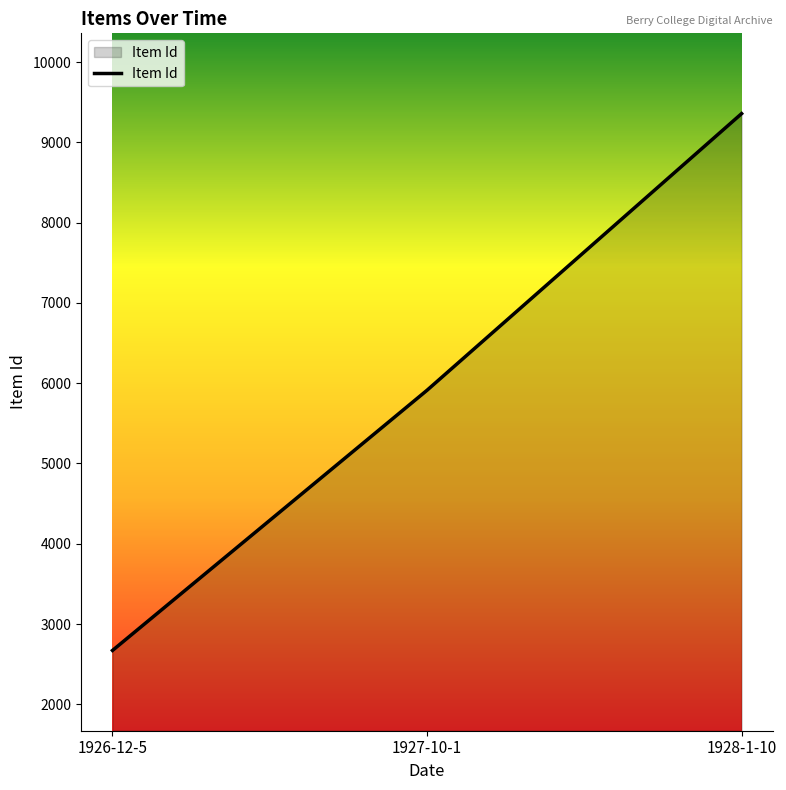

How many values are between 2671 and 9358?

3